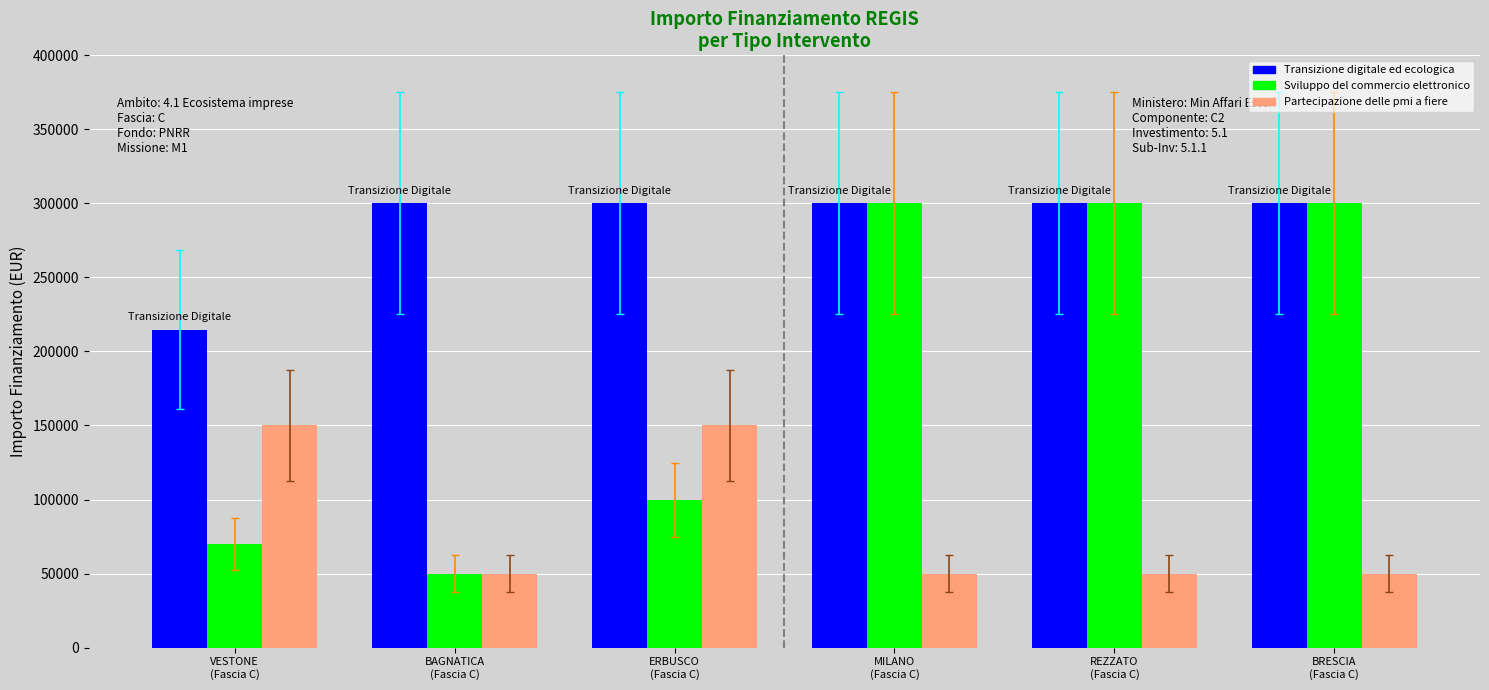

Reading left to right, transcribe all the data shown in this chart.

Transizione digitale ed ecologica: VESTONE
(Fascia C)=214800	BAGNATICA
(Fascia C)=300000	ERBUSCO
(Fascia C)=300000	MILANO
(Fascia C)=300000	REZZATO
(Fascia C)=300000	BRESCIA
(Fascia C)=300000
Sviluppo del commercio elettronico: VESTONE
(Fascia C)=70000	BAGNATICA
(Fascia C)=50000	ERBUSCO
(Fascia C)=100000	MILANO
(Fascia C)=300000	REZZATO
(Fascia C)=300000	BRESCIA
(Fascia C)=300000
Partecipazione delle pmi a fiere: VESTONE
(Fascia C)=150000	BAGNATICA
(Fascia C)=50000	ERBUSCO
(Fascia C)=150000	MILANO
(Fascia C)=50000	REZZATO
(Fascia C)=50000	BRESCIA
(Fascia C)=50000